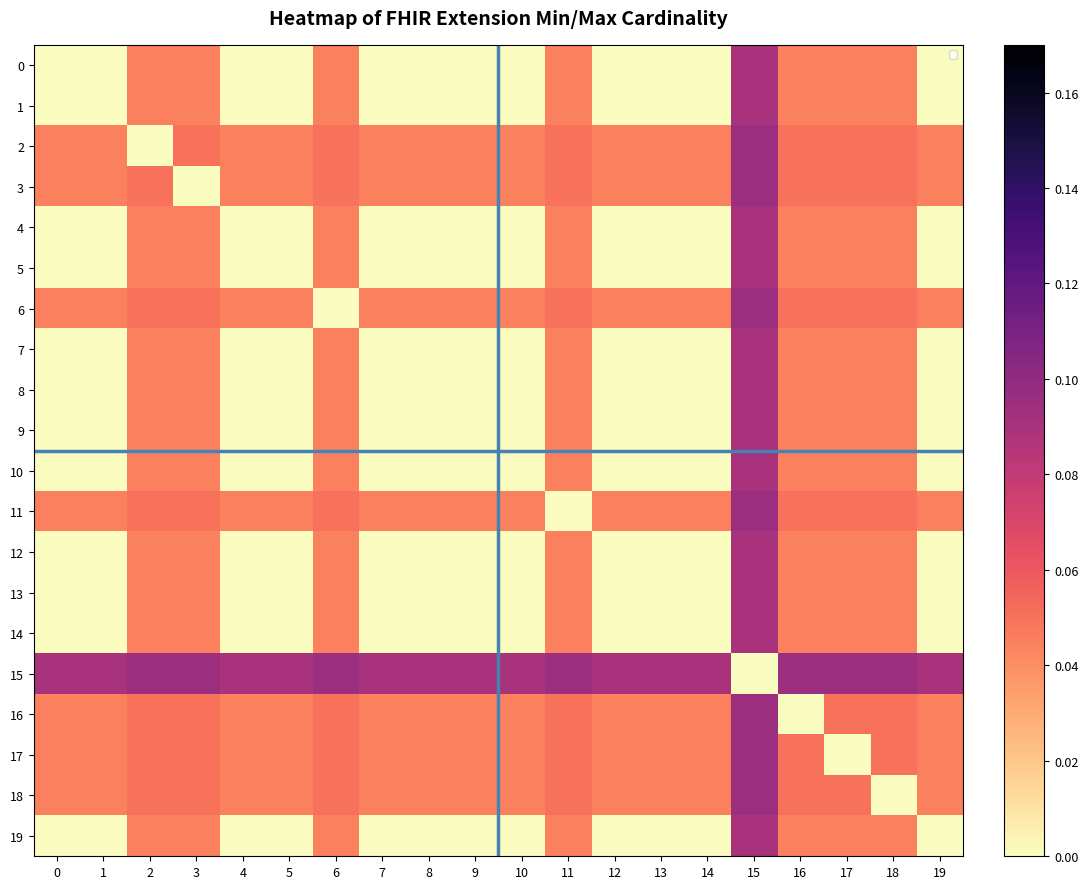

What is the sum of all 15 values?

1.7